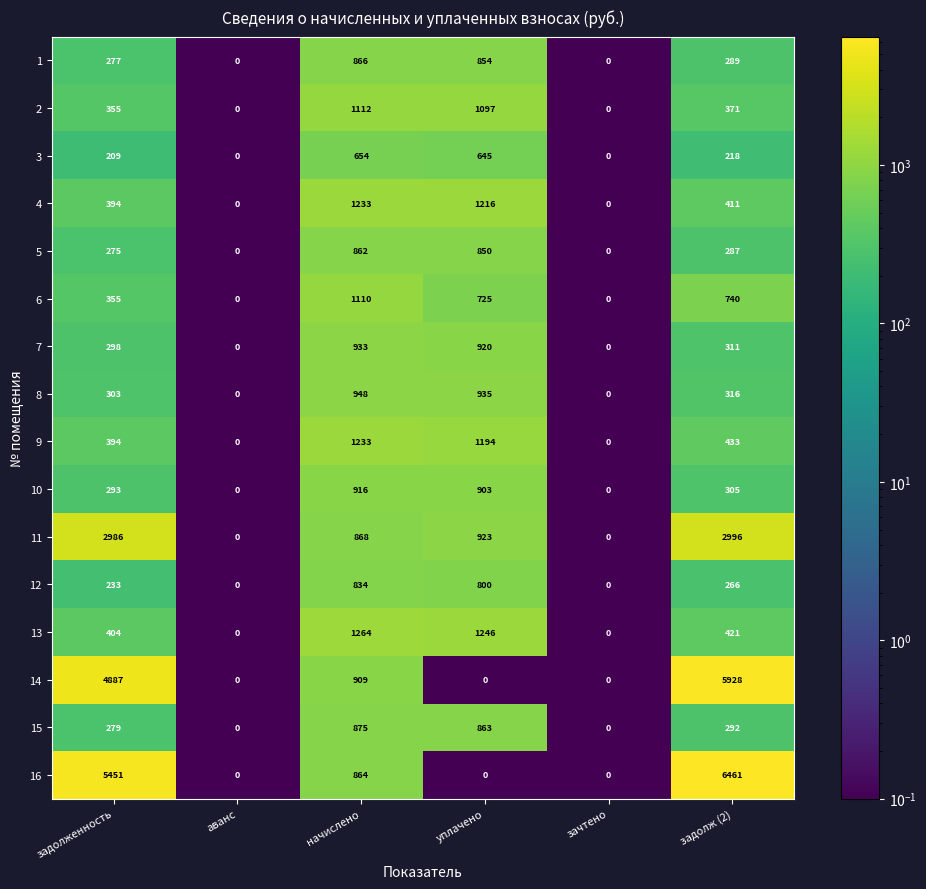

What is the difference between the maximum and second lowest values in the 6 series?

1110